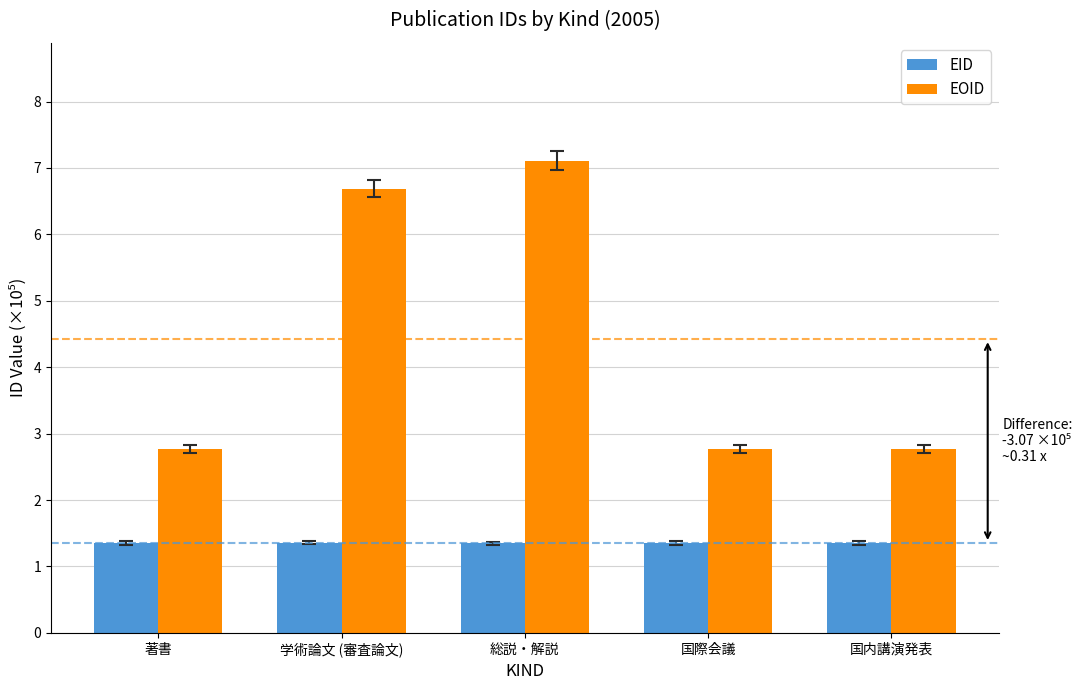

The EOID series shows 2.8 at 著書. True or false?

True